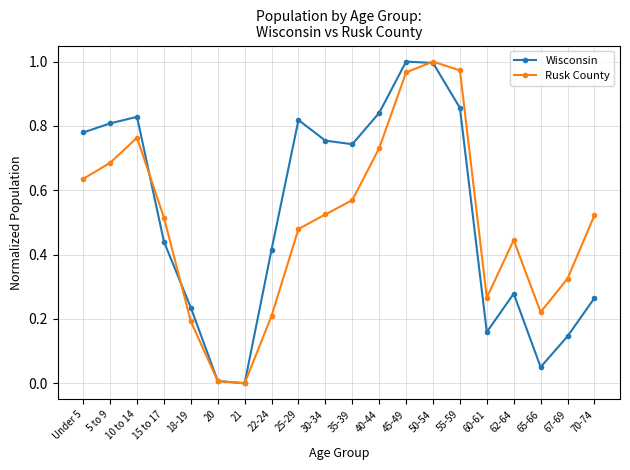

How many interior local valleys does the Wisconsin series have?

4